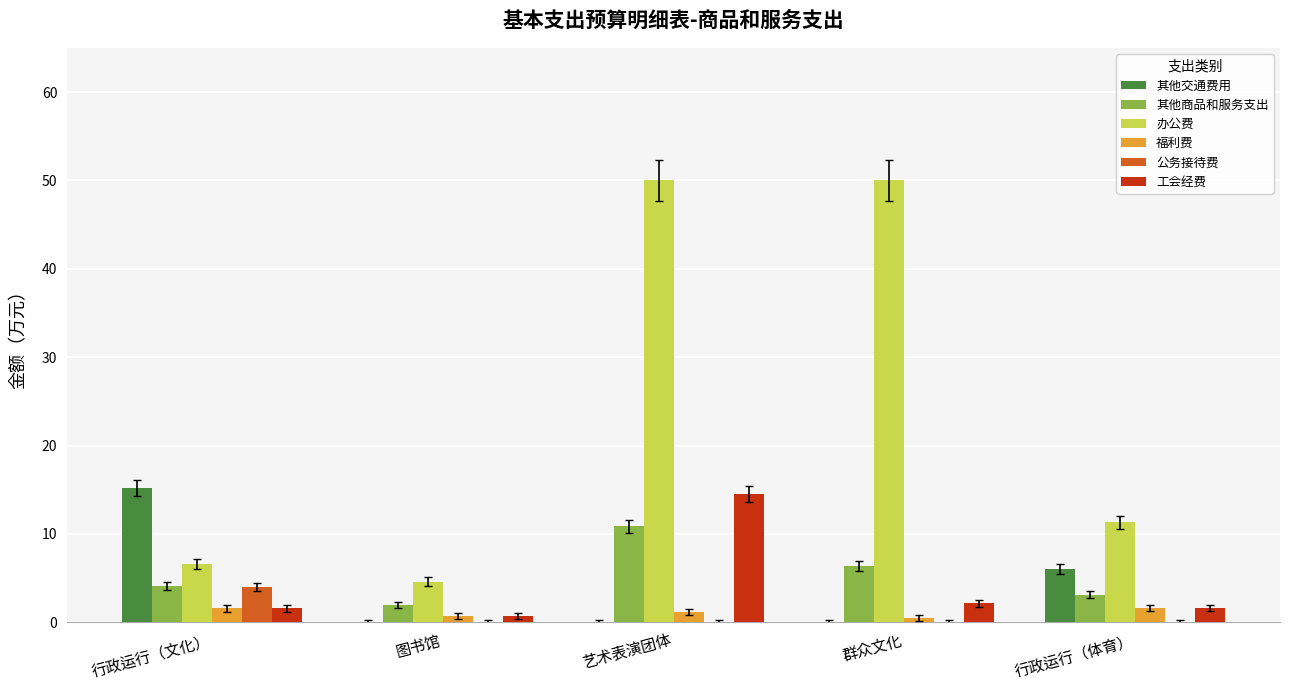

What is the sum of all 公务接待费 values?

4.0